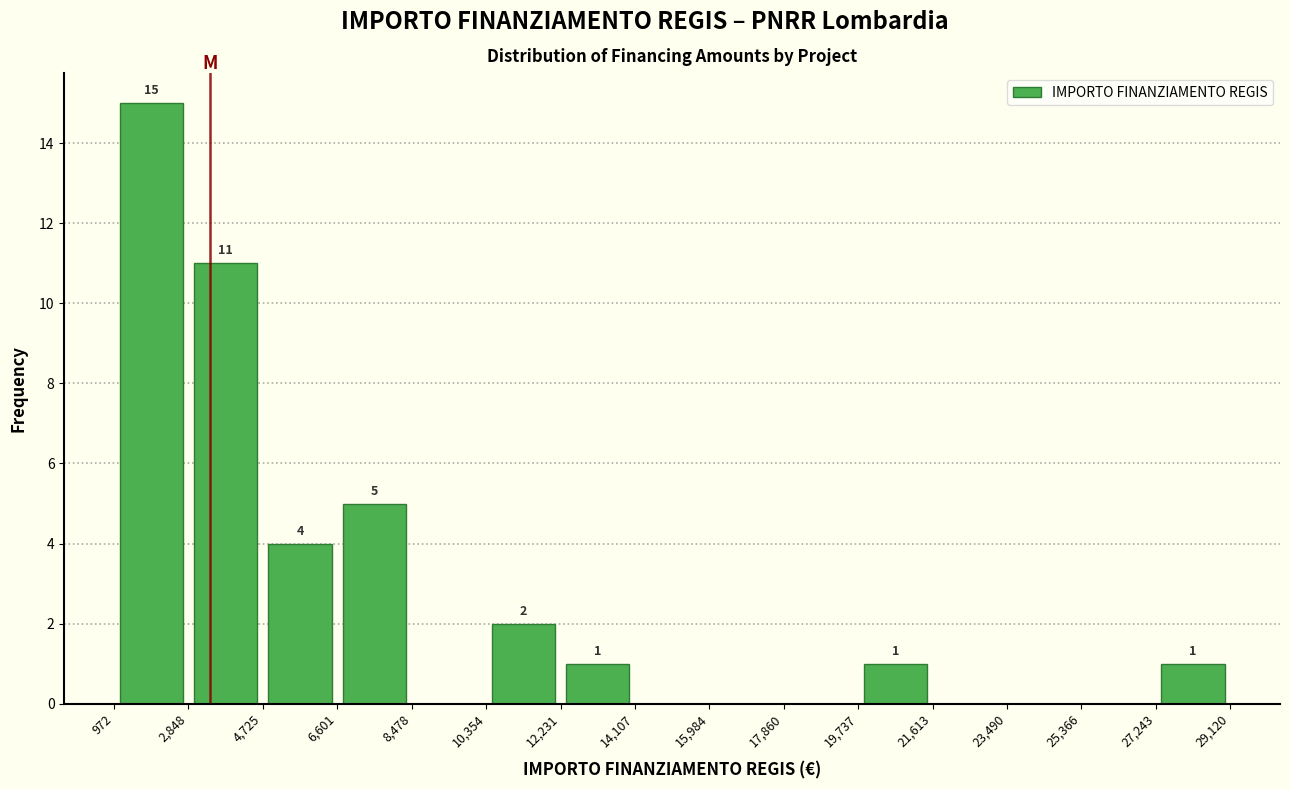

Over which range of the x-axis is the bar tallest?

972 to 2,848